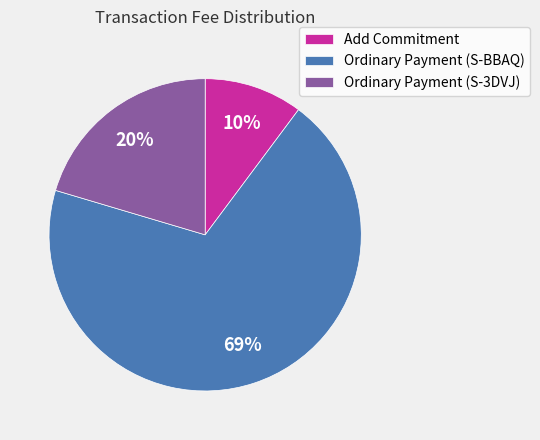

What percentage is the Ordinary Payment (S-3DVJ) slice, to the nearest percent?

20%